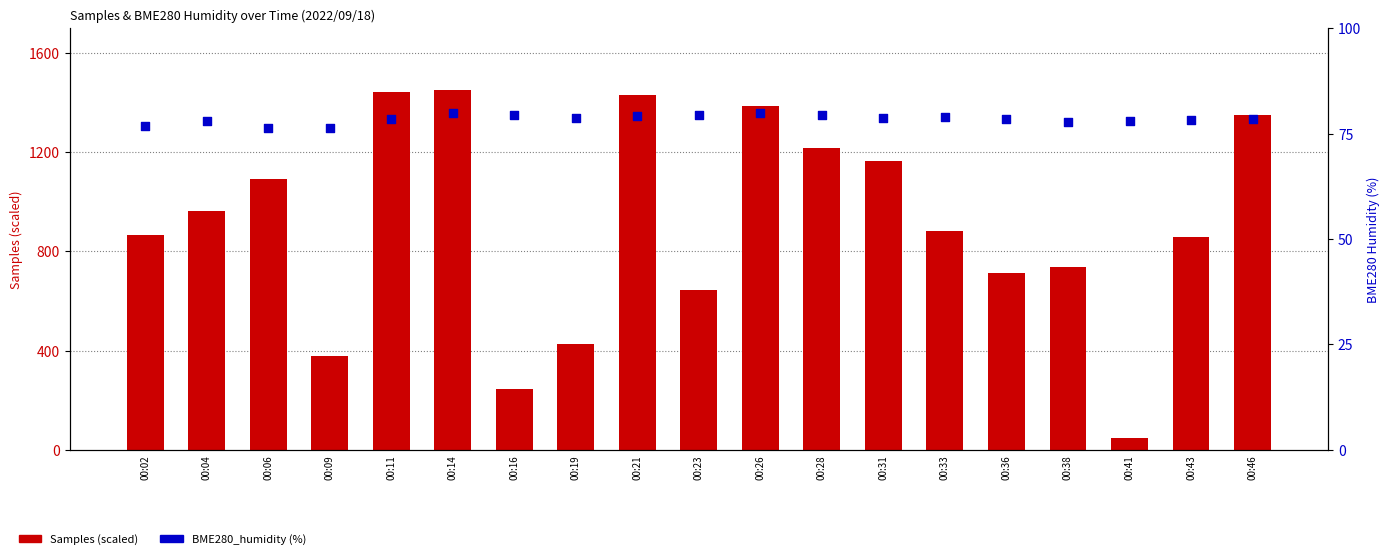

What is the total value across all series at 00:31?

1245.1